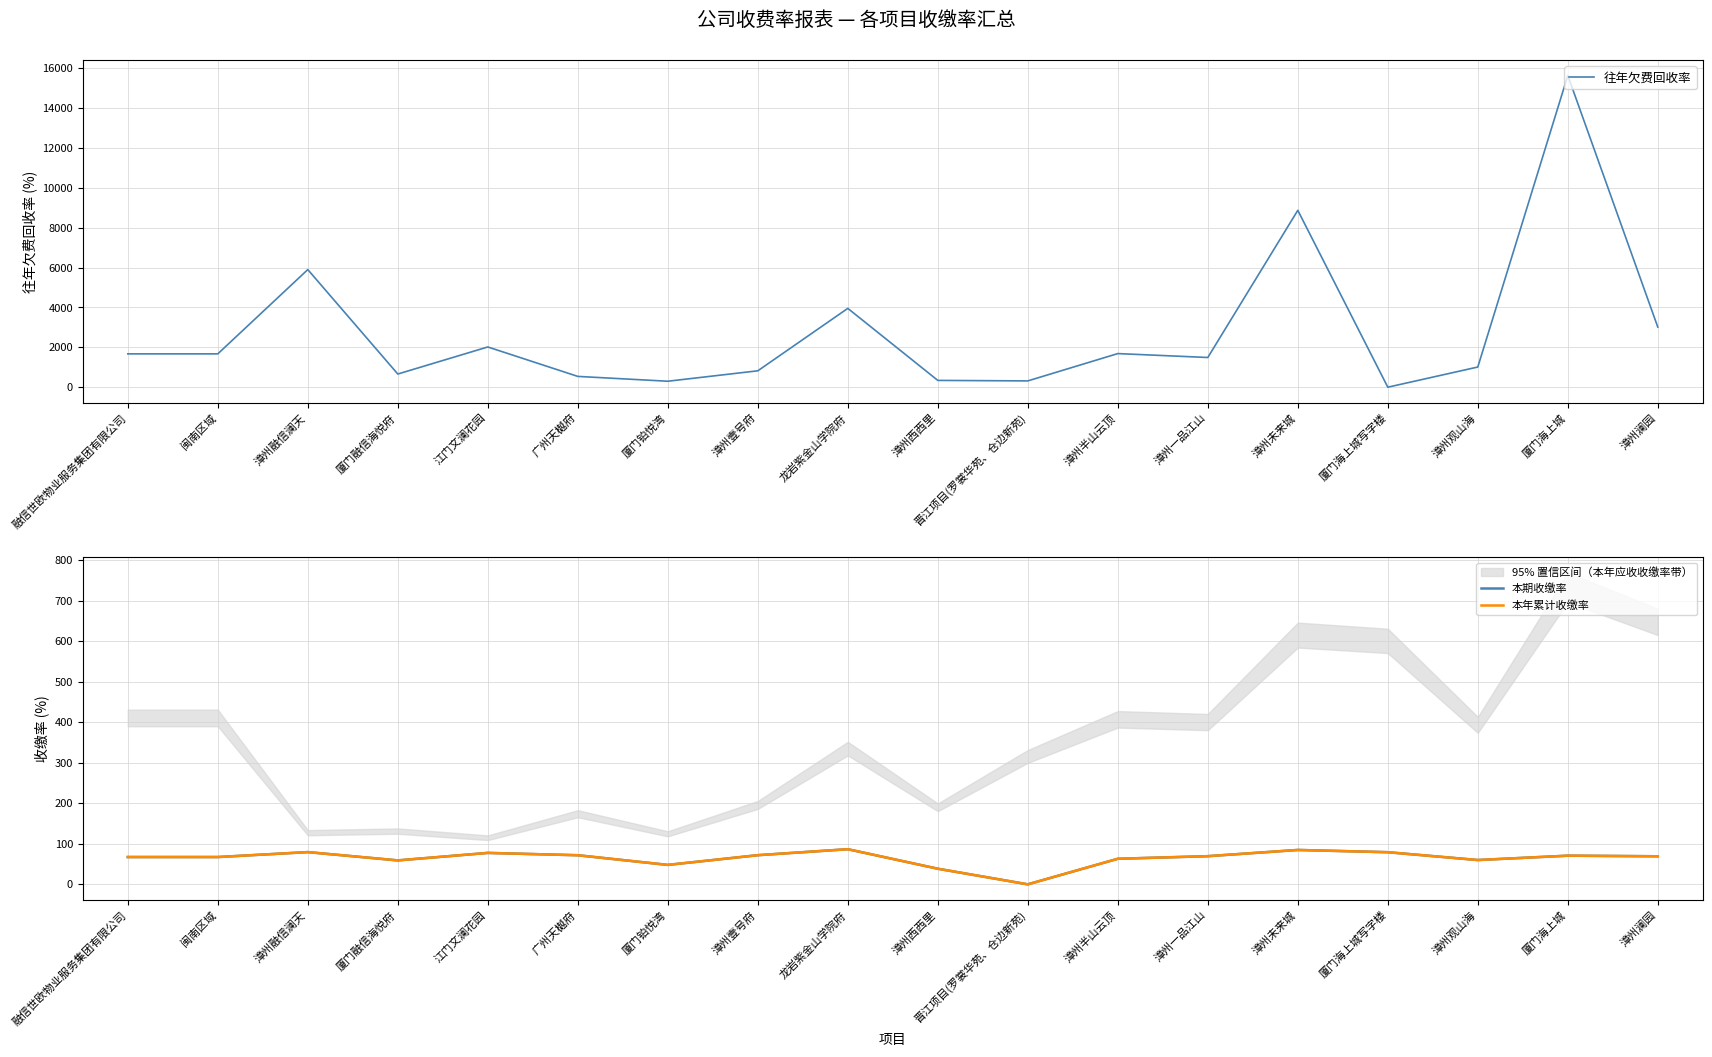

What is the total value across all series at 漳州澜园?

3154.3